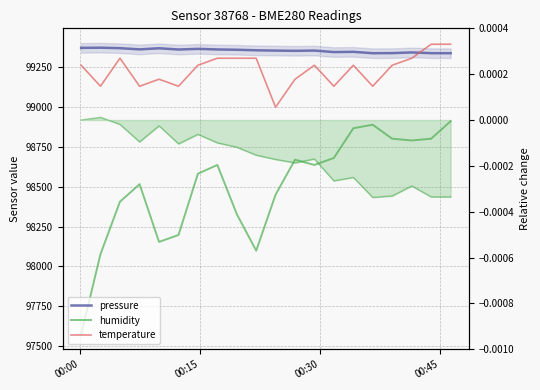

True or false: pressure and humidity cross at least once.

False